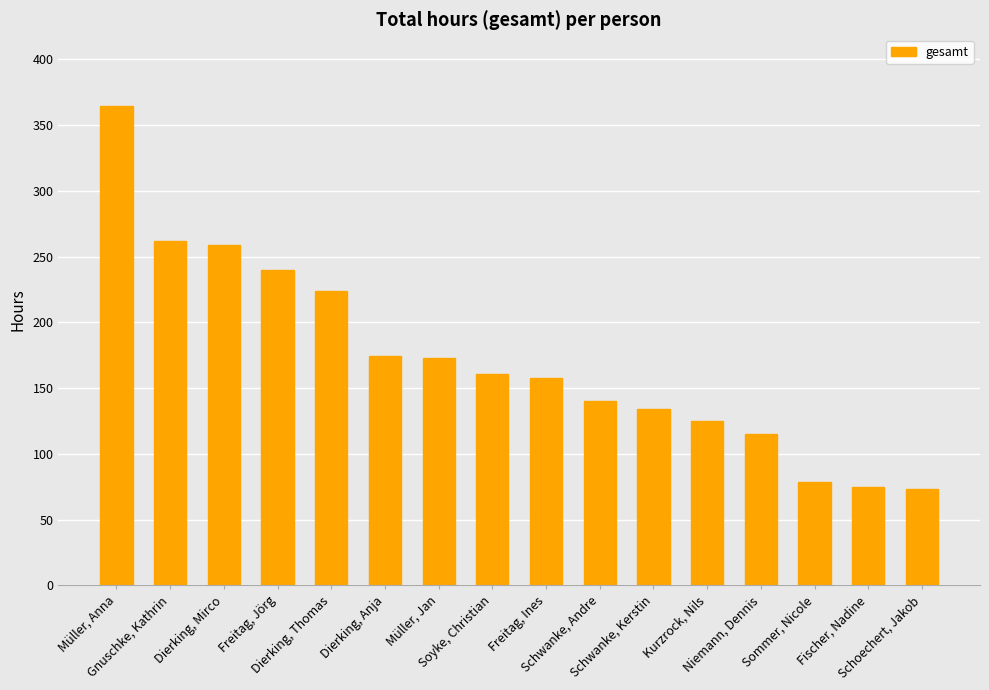

What is the label of the 15th bar from the right?

Gnuschke, Kathrin